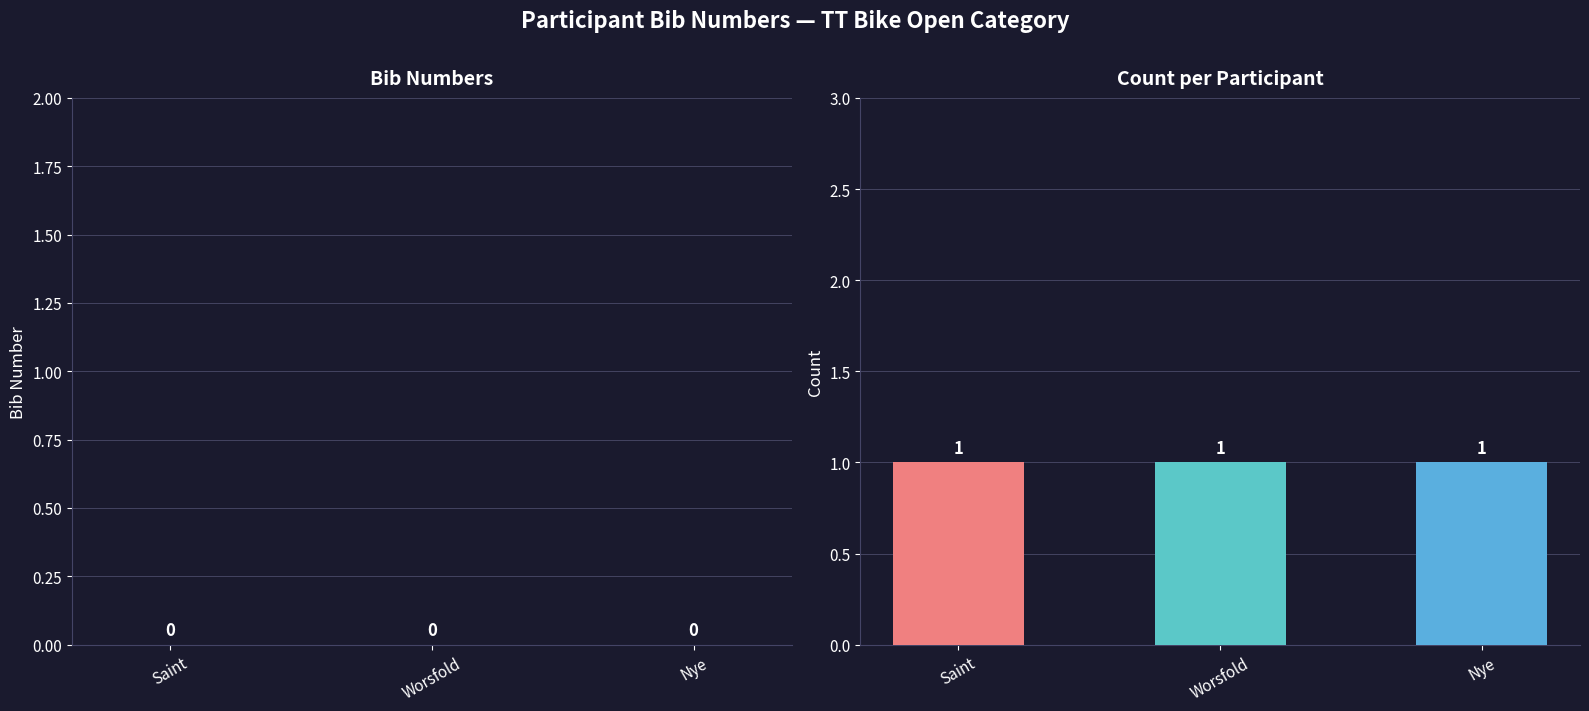

Between Saint and Worsfold, which series saw the biggest shift?

bib